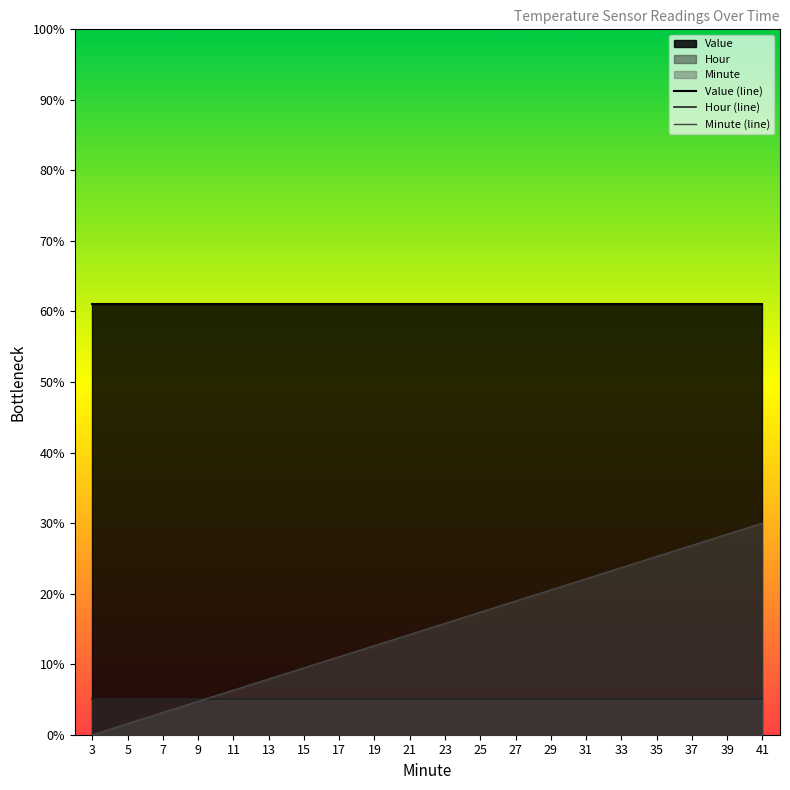

What is the maximum value for Value?

6.1